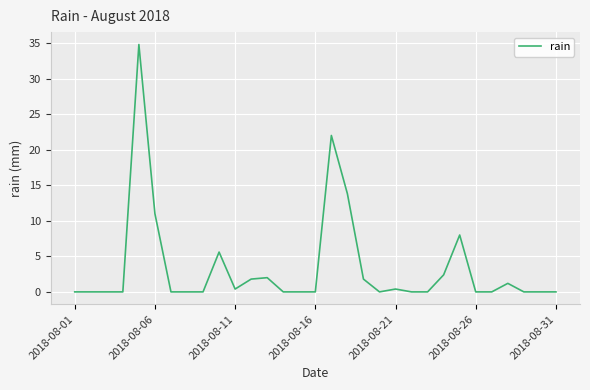

What is the greatest value displayed?

34.8